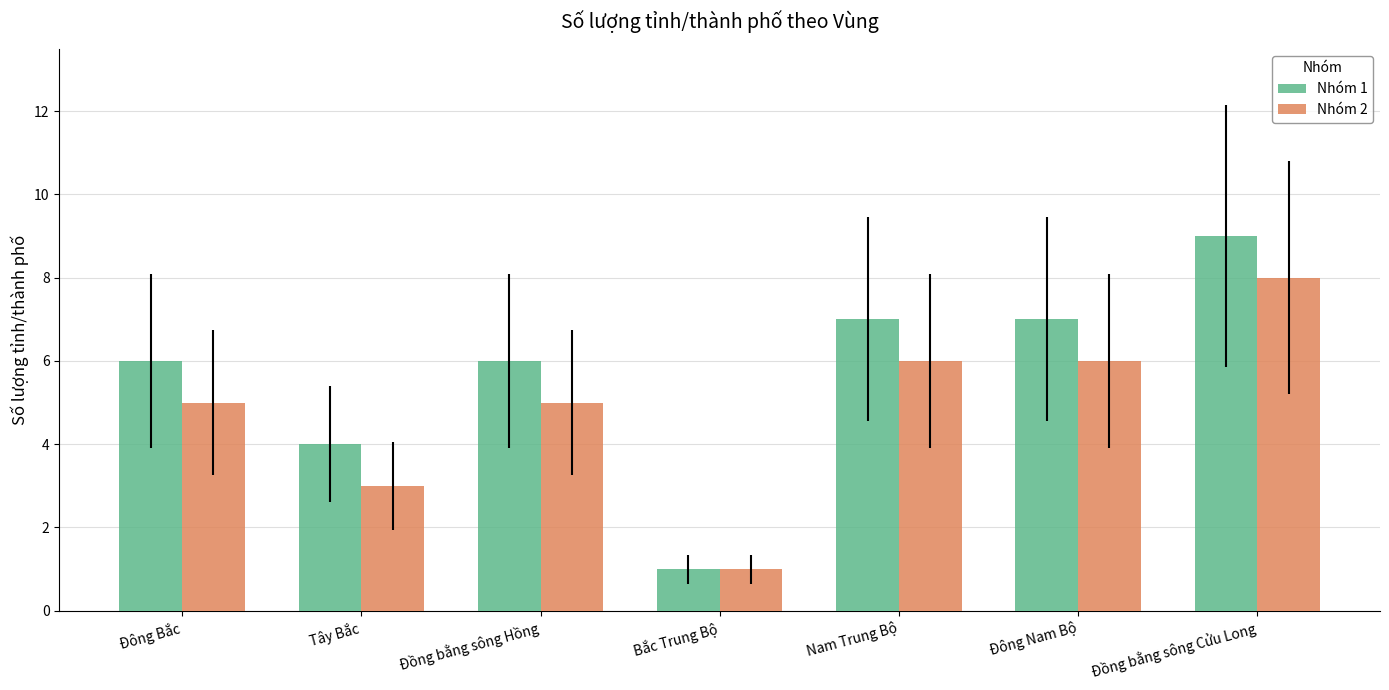

Which series changed the most between Bắc Trung Bộ and Đồng bằng sông Cửu Long?

Nhóm 1